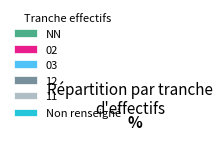

Which slice is the smallest?

11